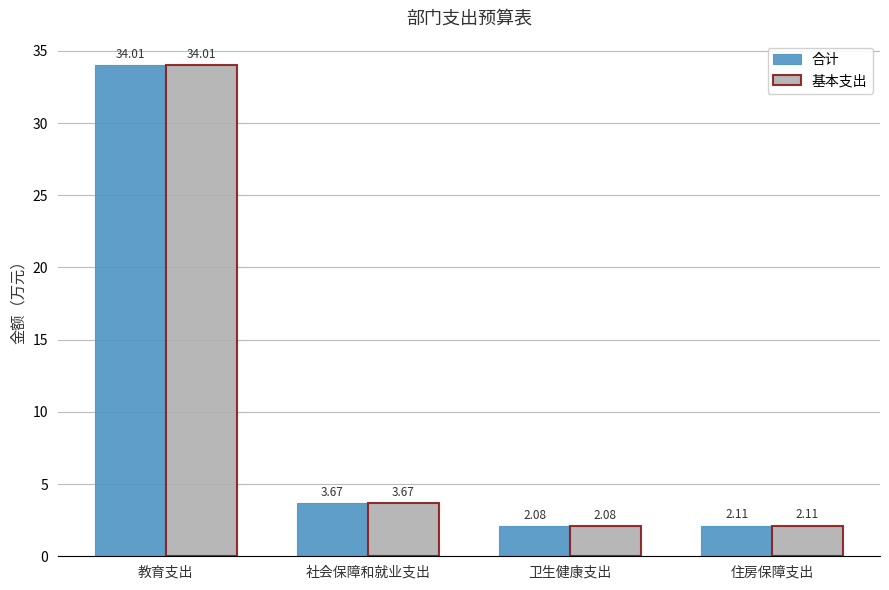

What value does the 基本支出 series have at 教育支出?

34.0